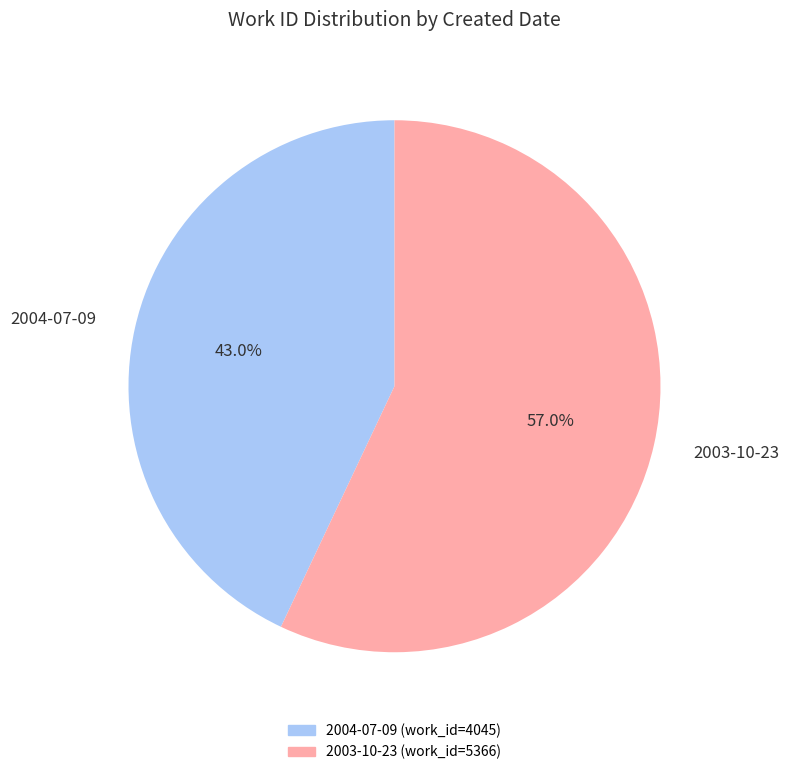

What percentage is the 2003-10-23 slice, to the nearest percent?

57%